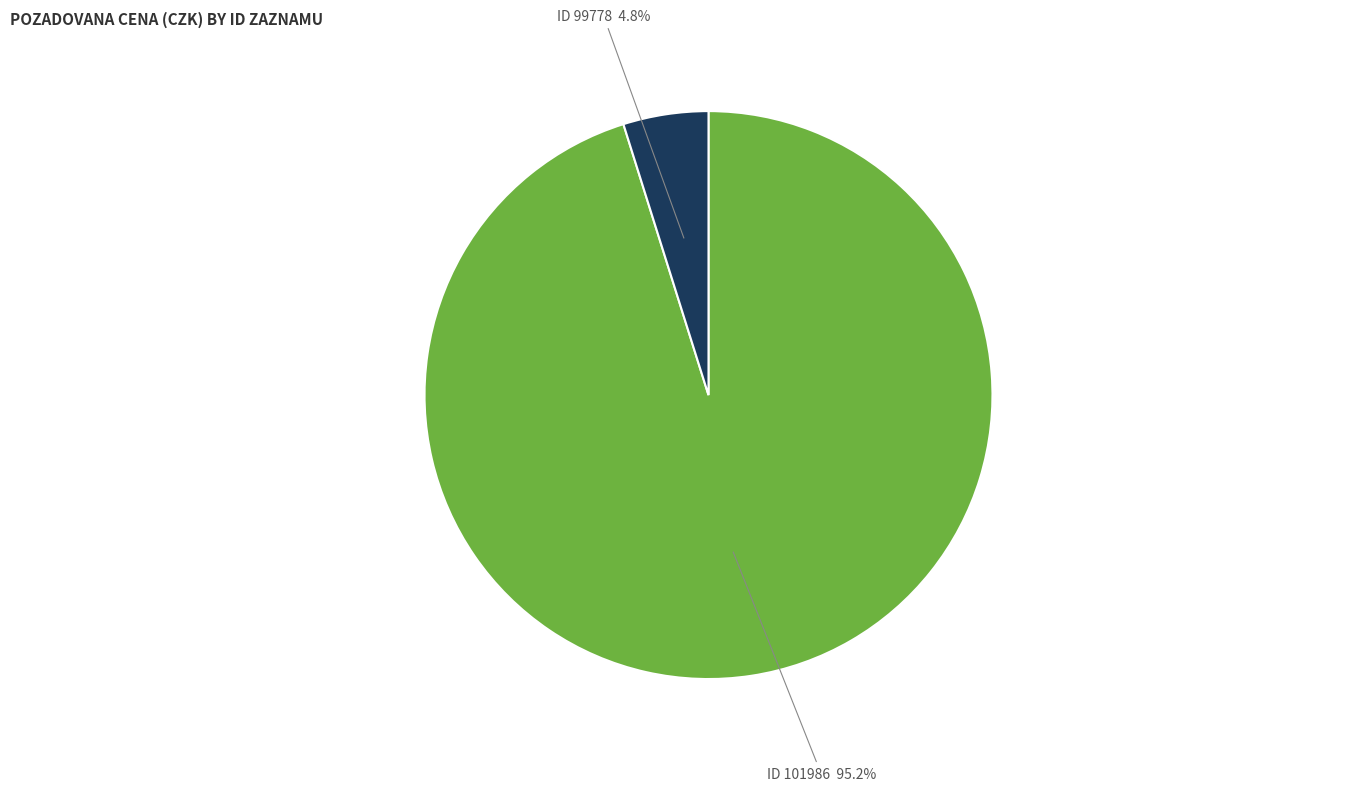

Between ID 101986 and ID 99778, which is larger?

ID 101986